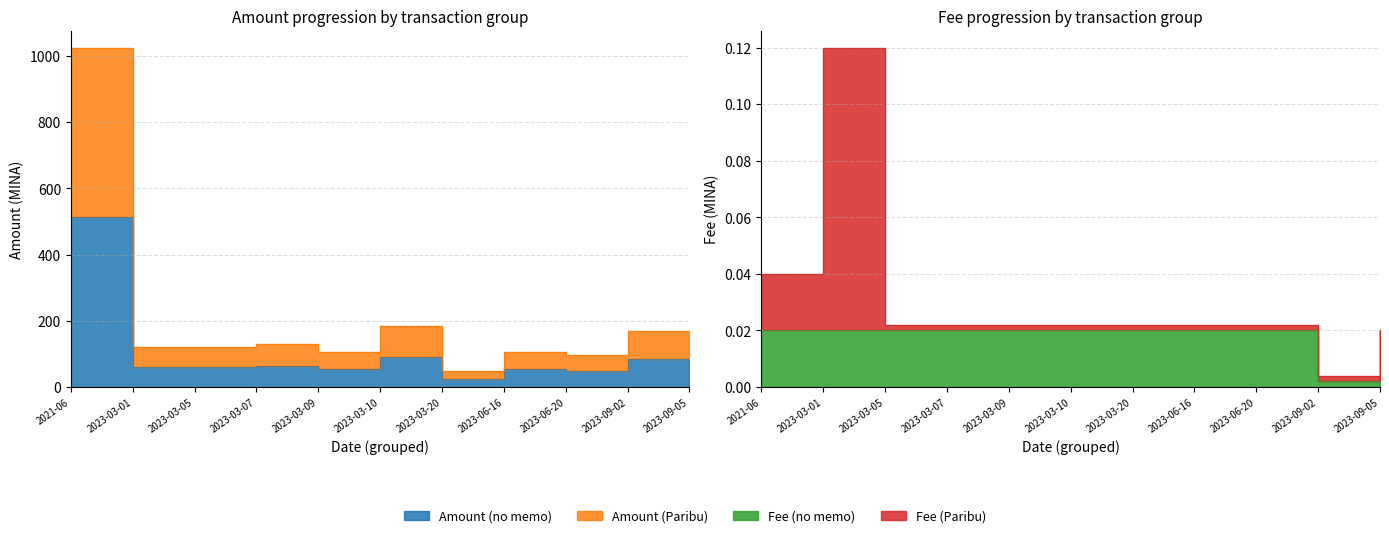

What position from the left is 2023-03-07?

4